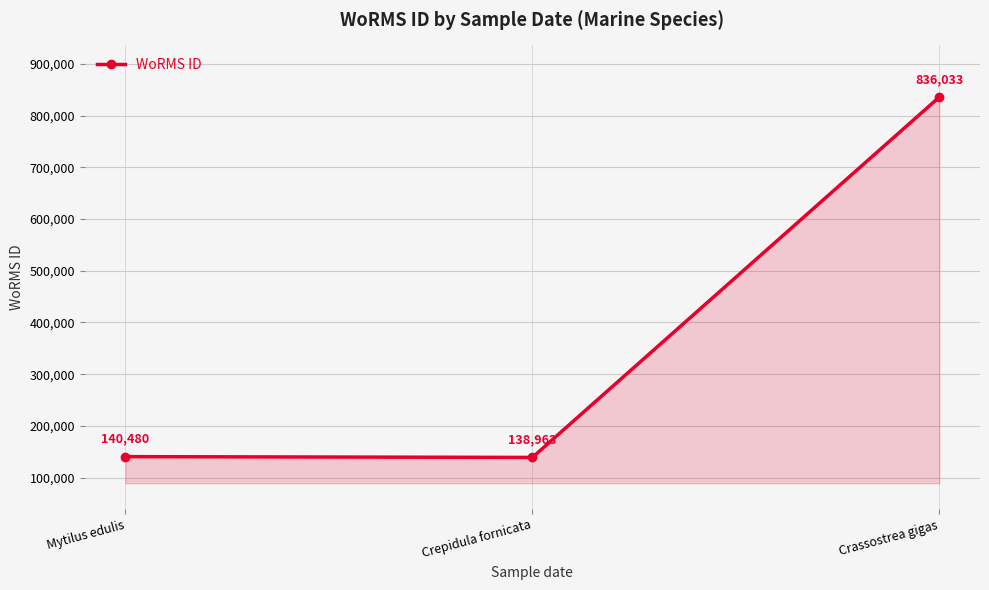

Which category has the highest value across all series?

Crassostrea gigas